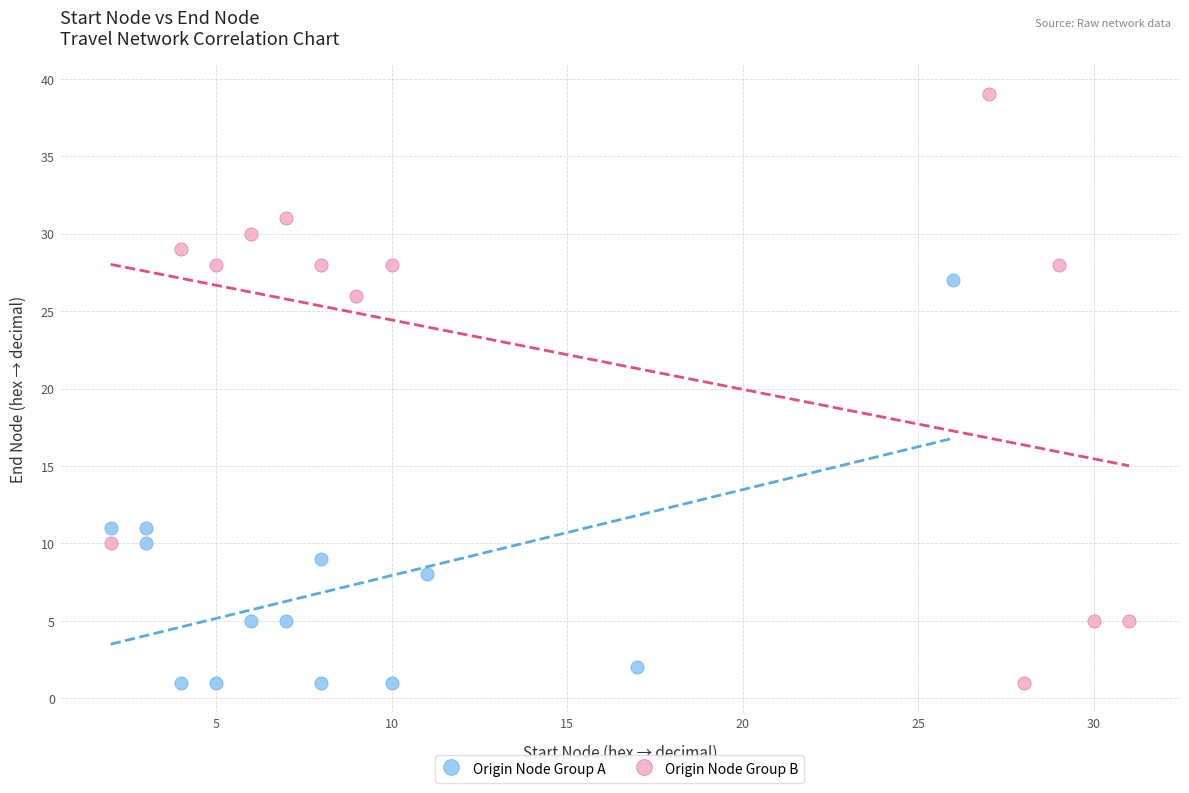

Which series has the largest Y range (max minus min)?

Origin Node Group B